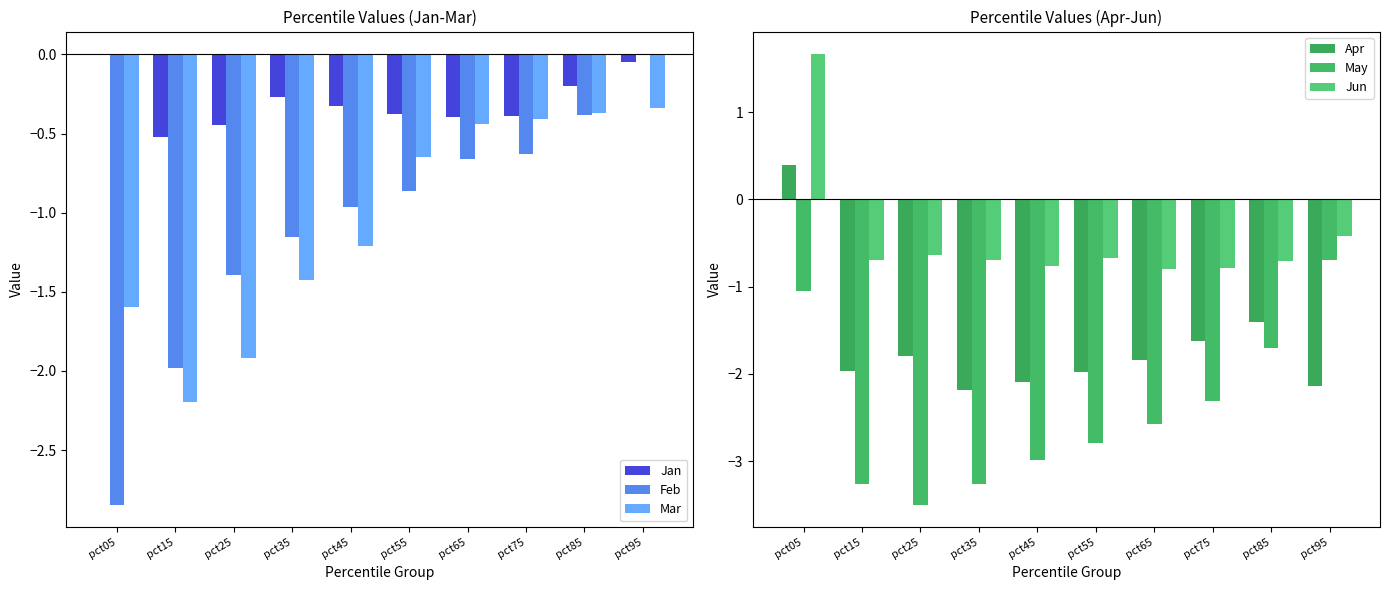

Rank the categories by May value from lowest to highest.

pct25, pct15, pct35, pct45, pct55, pct65, pct75, pct85, pct05, pct95